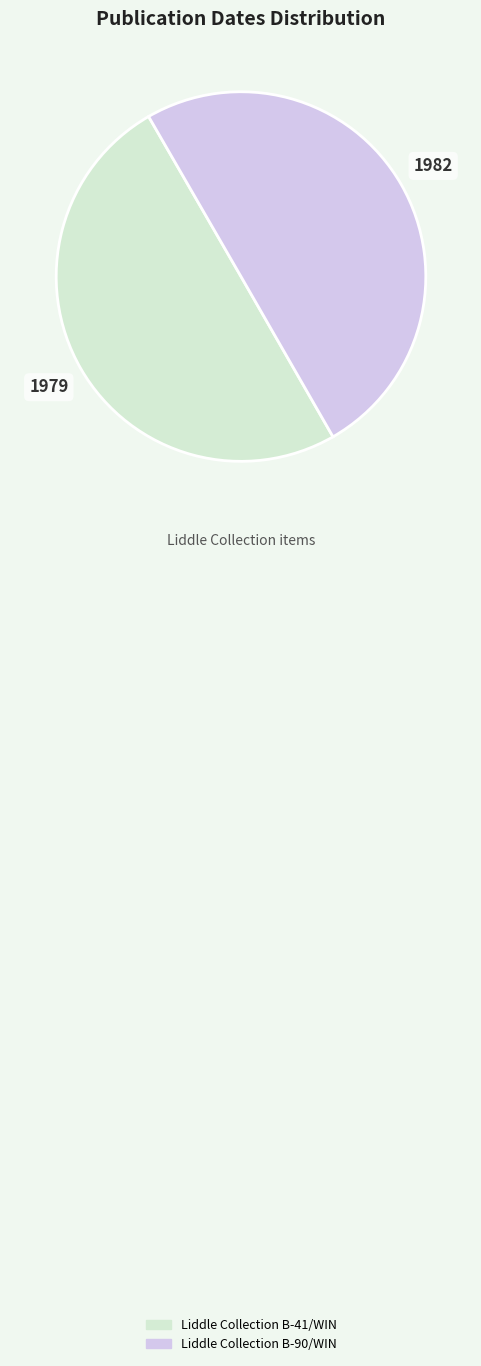

True or false: Liddle Collection B-90/WIN accounts for 50% of the total.

True